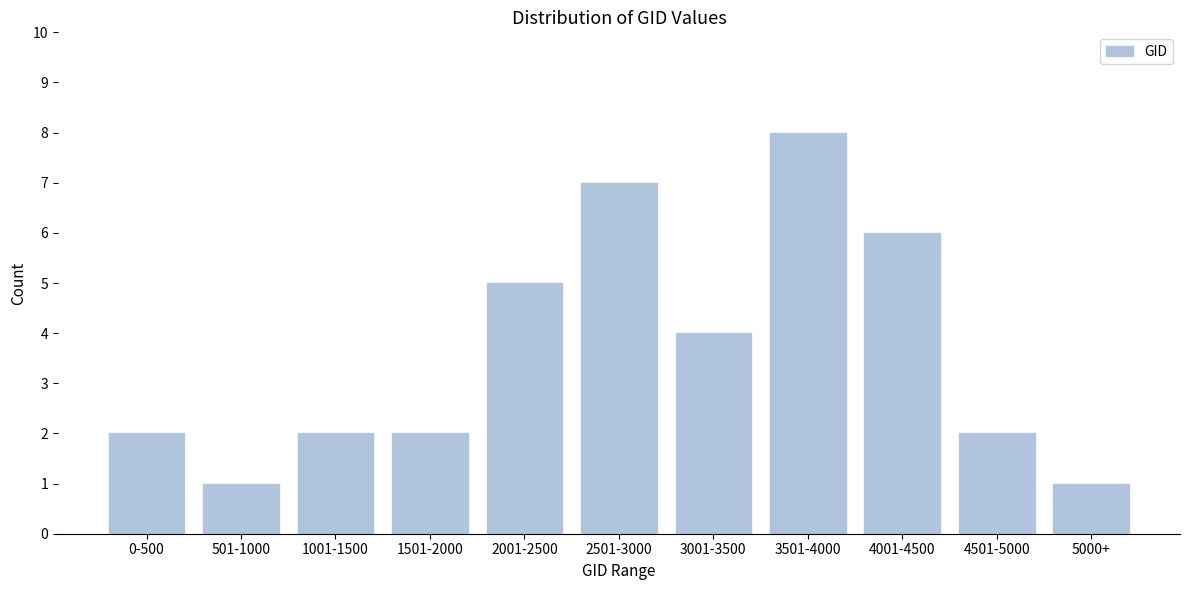

Reading right to left, list all the values displayed in this chart.

5000+=1	4501-5000=2	4001-4500=6	3501-4000=8	3001-3500=4	2501-3000=7	2001-2500=5	1501-2000=2	1001-1500=2	501-1000=1	0-500=2